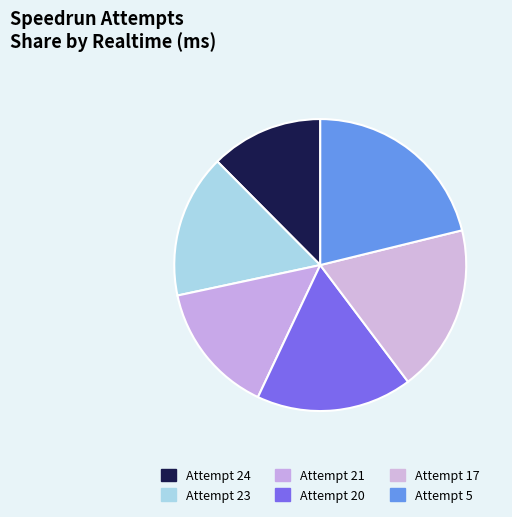

What is the ratio of the value at Attempt 24 to the value at Attempt 23?

0.8